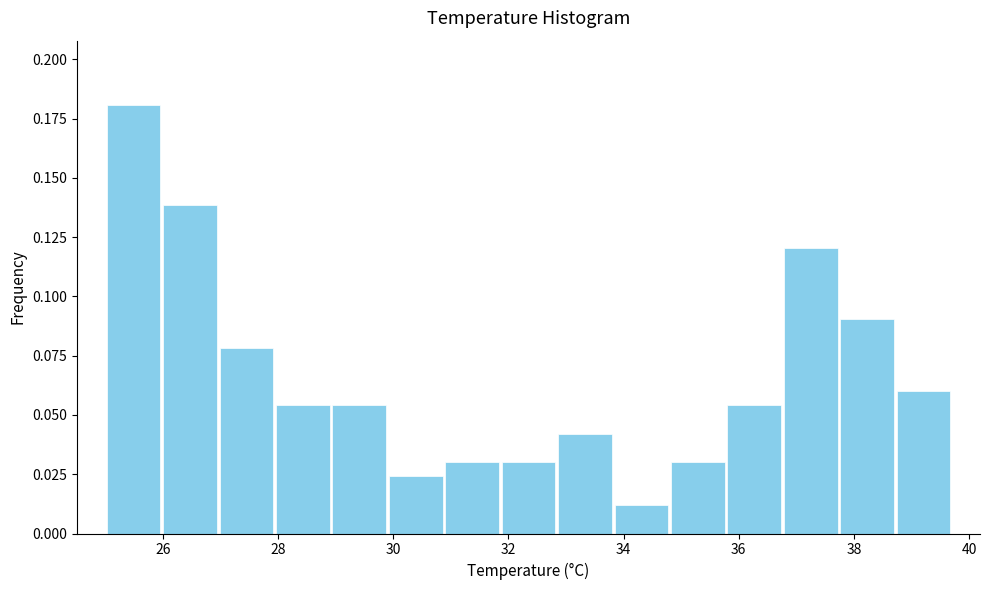

Which range on the x-axis has the tallest bar?

25.00 to 25.98